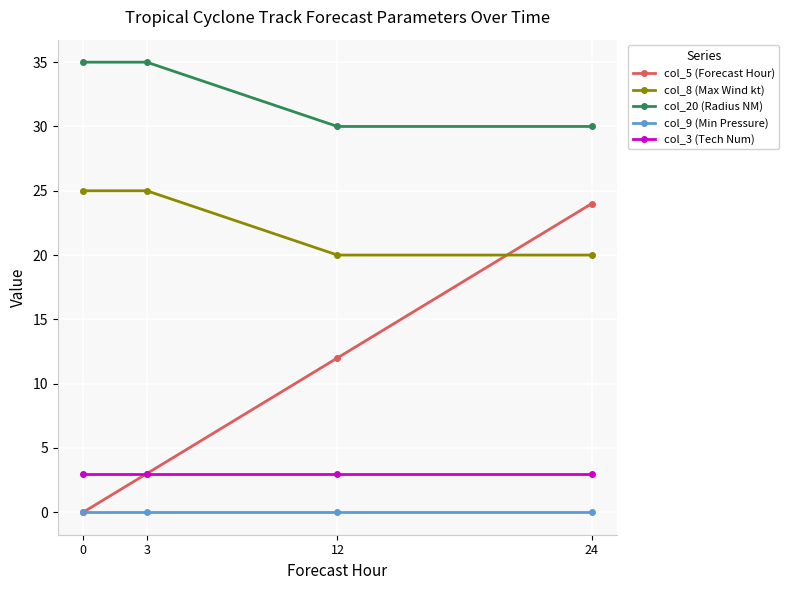

What are all the series names shown in the legend?

col_5 (Forecast Hour), col_8 (Max Wind kt), col_20 (Radius NM), col_9 (Min Pressure), col_3 (Tech Num)